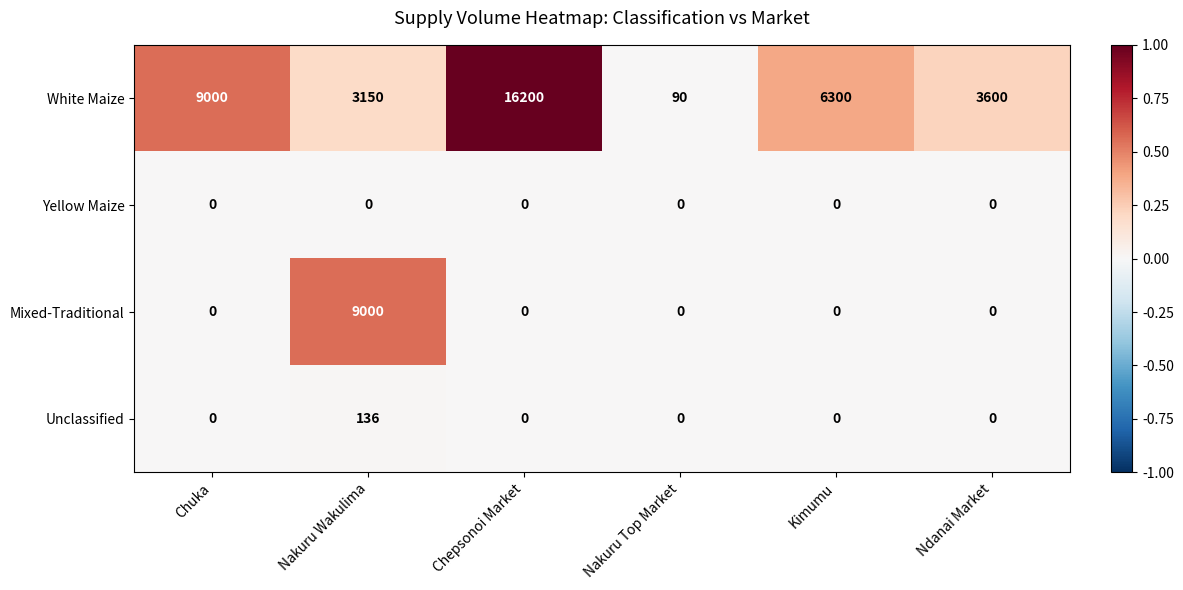

At how many categories does at least one series exceed 0?

6